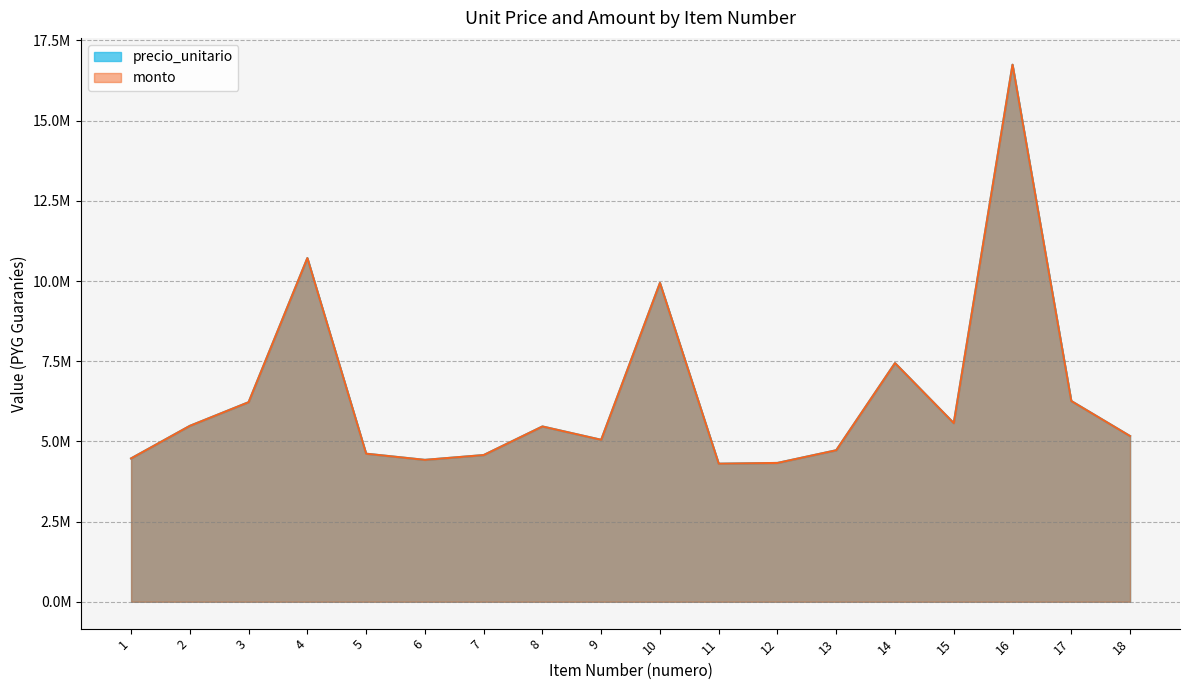

How many values in the monto series are below 5465487?

9